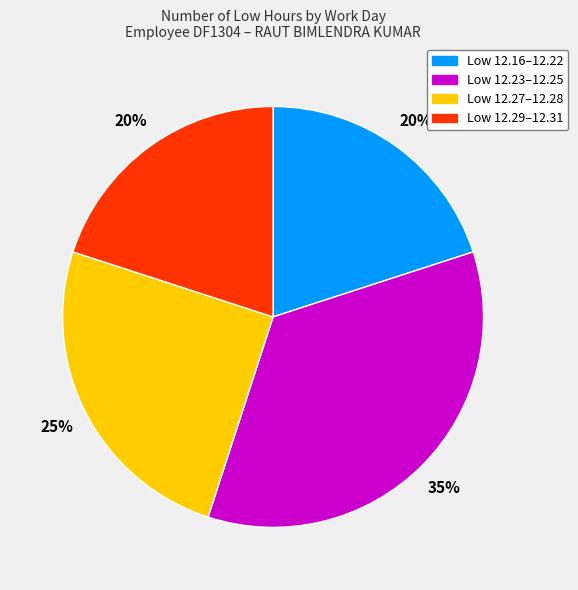

To the nearest percent, what is the average slice percentage?

25%